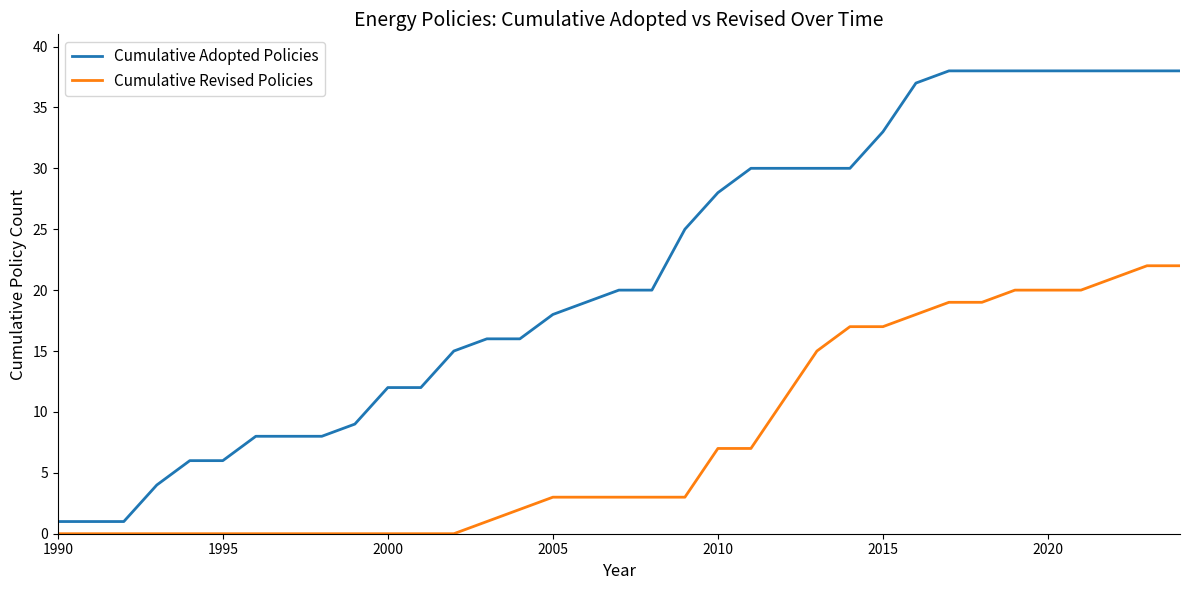

Rank the series by their maximum value, from lowest to highest.

Cumulative Revised Policies, Cumulative Adopted Policies